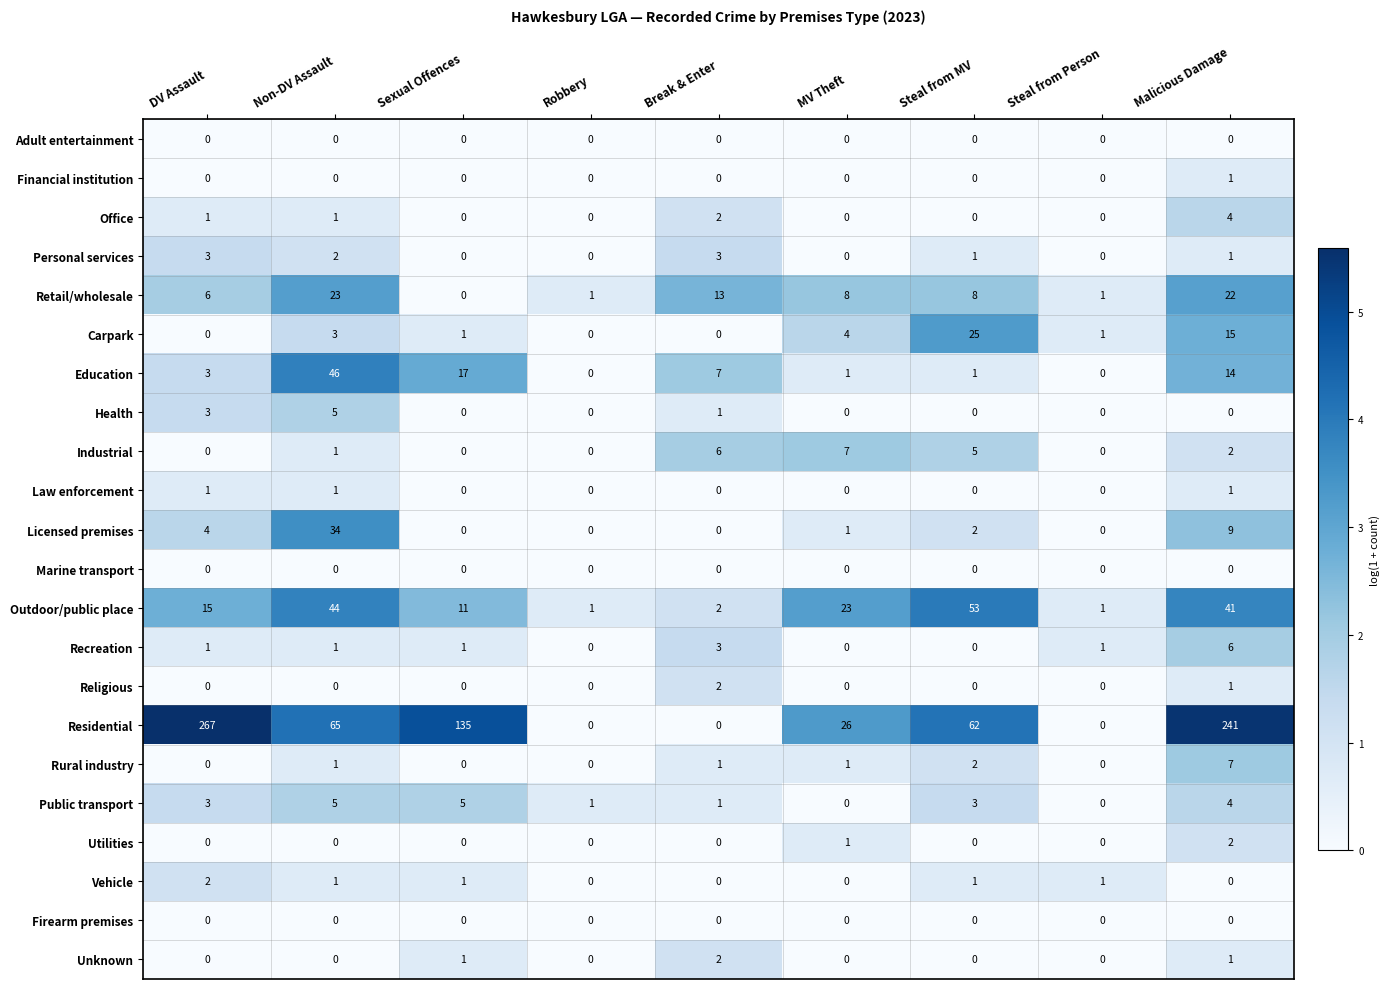

What is the total value across all series at DV Assault?

309